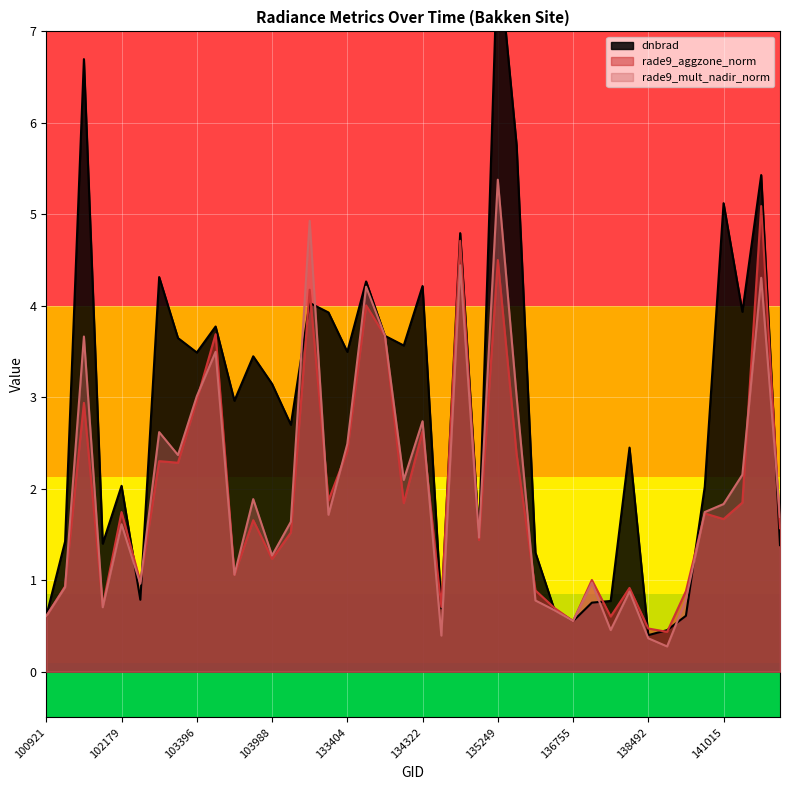

Reading right to left, extract all data points from this chart.

dnbrad: 141975=1.4	141783=5.4	141208=3.9	141015=5.1	140634=2.0	140059=0.6	139283=0.5	138492=0.4	137916=2.4	137142=0.8	136940=0.8	136755=0.6	136561=0.7	136362=1.3	136001=5.8	135249=7.9	134872=1.5	134687=4.8	134492=0.7	134322=4.2	134138=3.6	133762=3.7	133584=4.3	133404=3.5	133209=3.9	132847=4.0	104471=2.7	103988=3.1	103760=3.4	103642=3.0	103515=3.8	103396=3.5	103278=3.6	102550=4.3	102300=0.8	102179=2.0	101917=1.4	101805=6.7	101303=1.4	100921=0.6
rade9_aggzone_norm: 141975=1.6	141783=5.1	141208=1.8	141015=1.7	140634=1.7	140059=0.9	139283=0.4	138492=0.5	137916=0.9	137142=0.6	136940=1.0	136755=0.6	136561=0.7	136362=0.9	136001=2.4	135249=4.5	134872=1.4	134687=4.7	134492=0.7	134322=2.6	134138=1.8	133762=3.7	133584=4.0	133404=2.4	133209=1.9	132847=4.2	104471=1.5	103988=1.2	103760=1.7	103642=1.1	103515=3.7	103396=3.0	103278=2.3	102550=2.3	102300=1.0	102179=1.7	101917=0.7	101805=2.9	101303=0.9	100921=0.6
rade9_mult_nadir_norm: 141975=1.7	141783=4.3	141208=2.2	141015=1.8	140634=1.7	140059=0.8	139283=0.3	138492=0.4	137916=0.9	137142=0.5	136940=1.0	136755=0.6	136561=0.7	136362=0.8	136001=3.0	135249=5.4	134872=1.5	134687=4.4	134492=0.4	134322=2.7	134138=2.1	133762=3.7	133584=4.2	133404=2.5	133209=1.7	132847=4.9	104471=1.6	103988=1.3	103760=1.9	103642=1.1	103515=3.5	103396=3.0	103278=2.4	102550=2.6	102300=1.0	102179=1.6	101917=0.7	101805=3.7	101303=0.9	100921=0.6